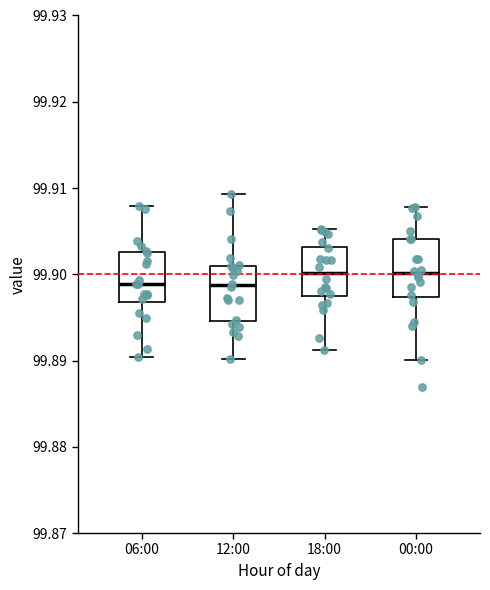

Where does the lower whisker of the box for 18:00 end on the y-axis? The values are not printed on the chart, so give them approximately, as read against the axis.

99.891